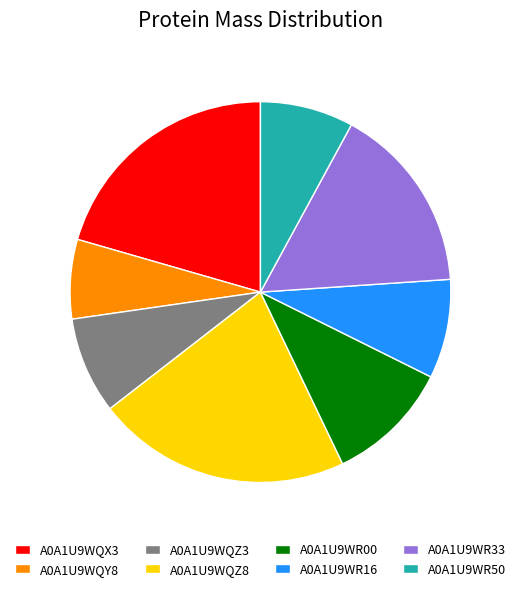

The A0A1U9WQY8 slice represents 16% of the pie. True or false?

False